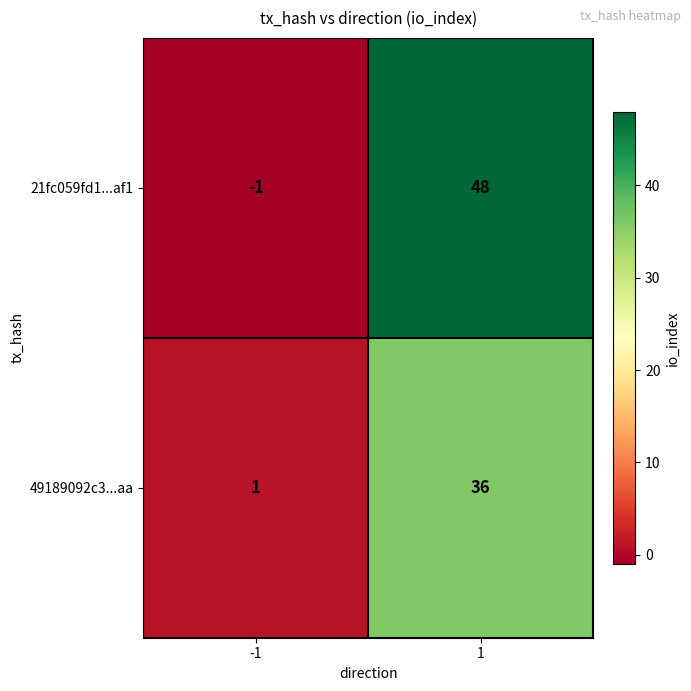

Which series changed the most between -1 and 1?

21fc059fd1...af1